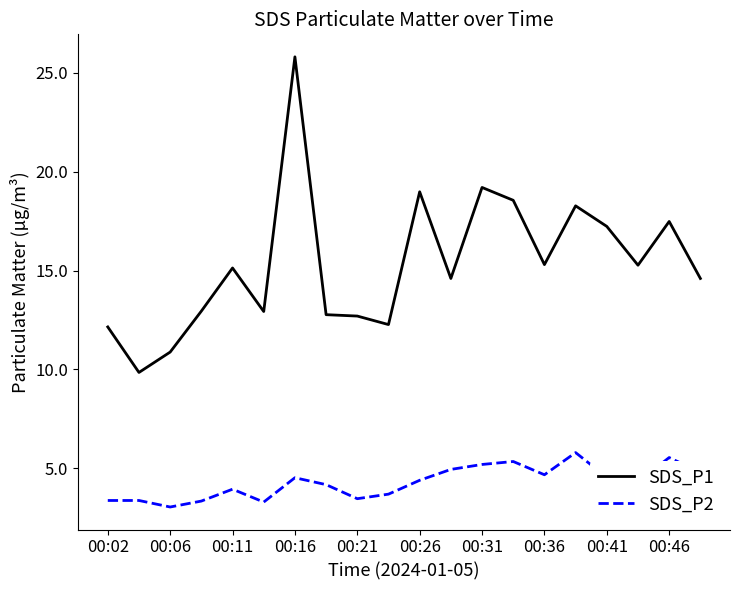

What is the highest value of the SDS_P2 series?

5.8